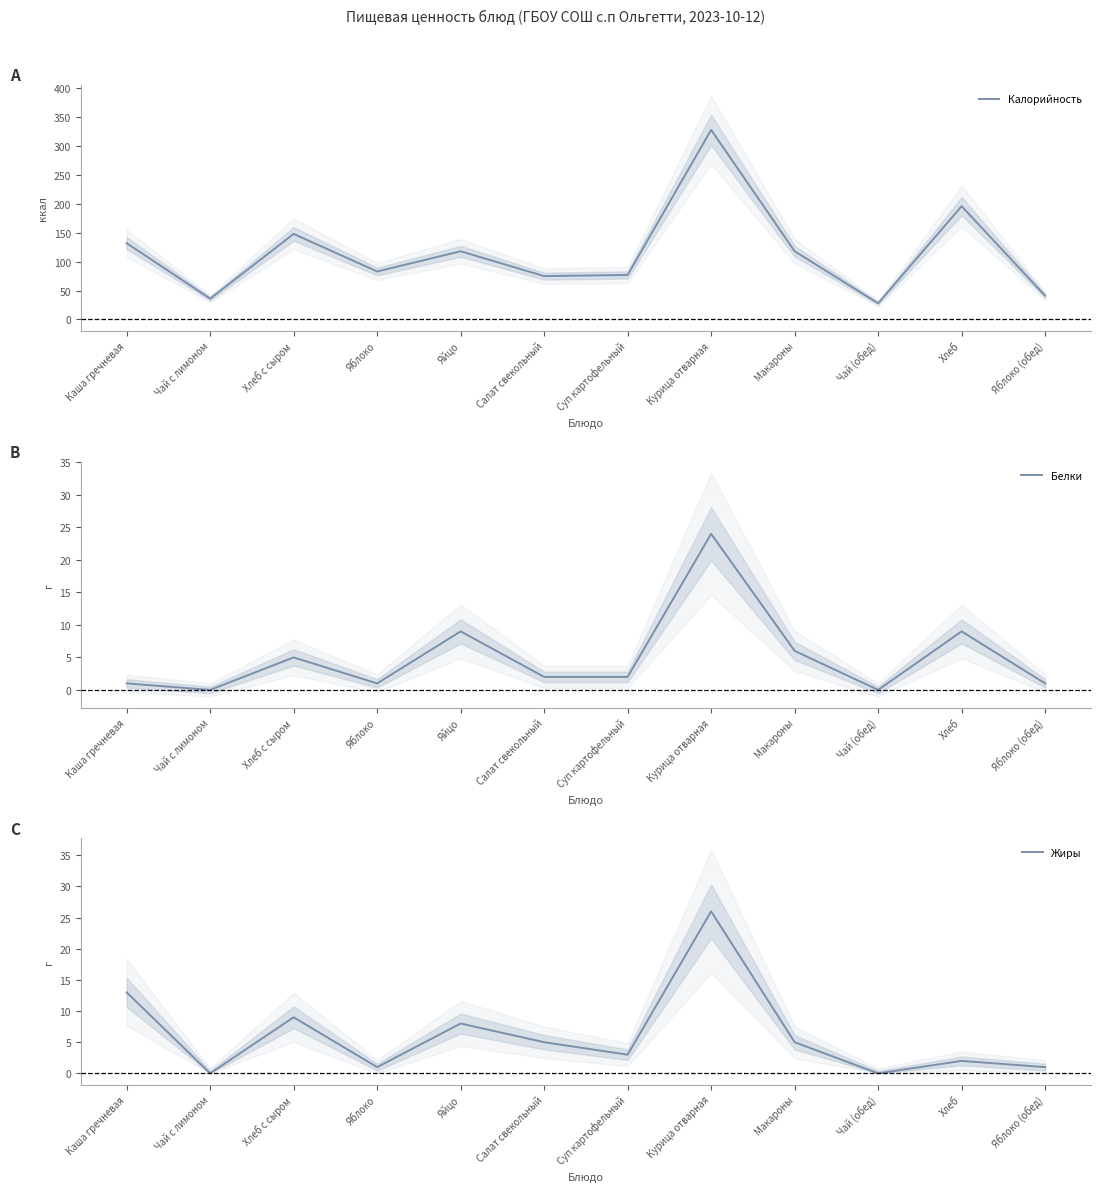

At which category does the chart reach its minimum across all series?

Чай с лимоном